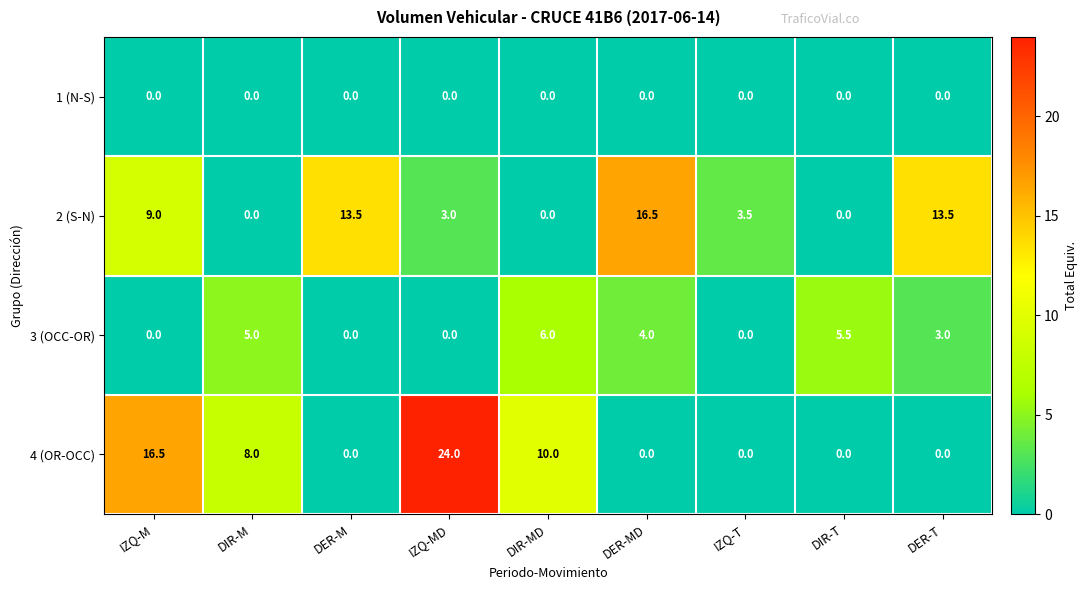

Which series changed the most between DIR-M and DER-M?

2 (S-N)